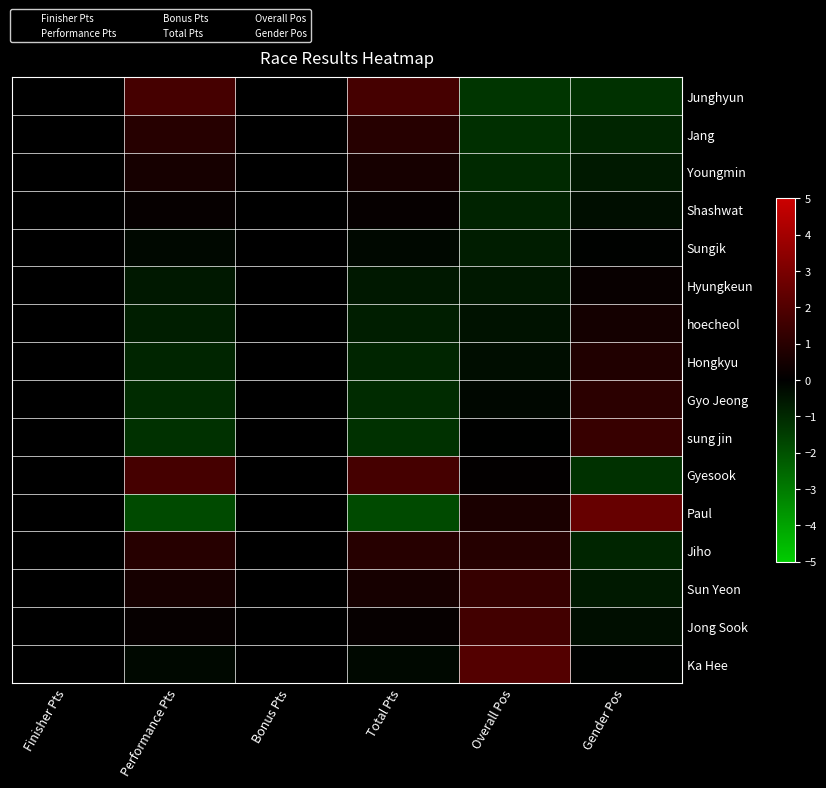

List the series in order of their peak value, highest first.

Paul, Ka Hee, Junghyun, Gyesook, Jong Sook, sung jin, Sun Yeon, Gyo Jeong, Jang, Jiho, Hongkyu, Youngmin, hoecheol, Hyungkeun, Shashwat, Sungik